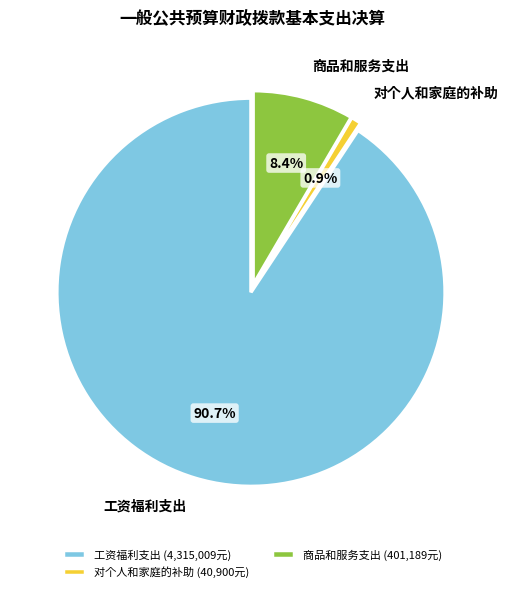

To the nearest percent, what is the difference between the largest and smallest slice percentages?

90%